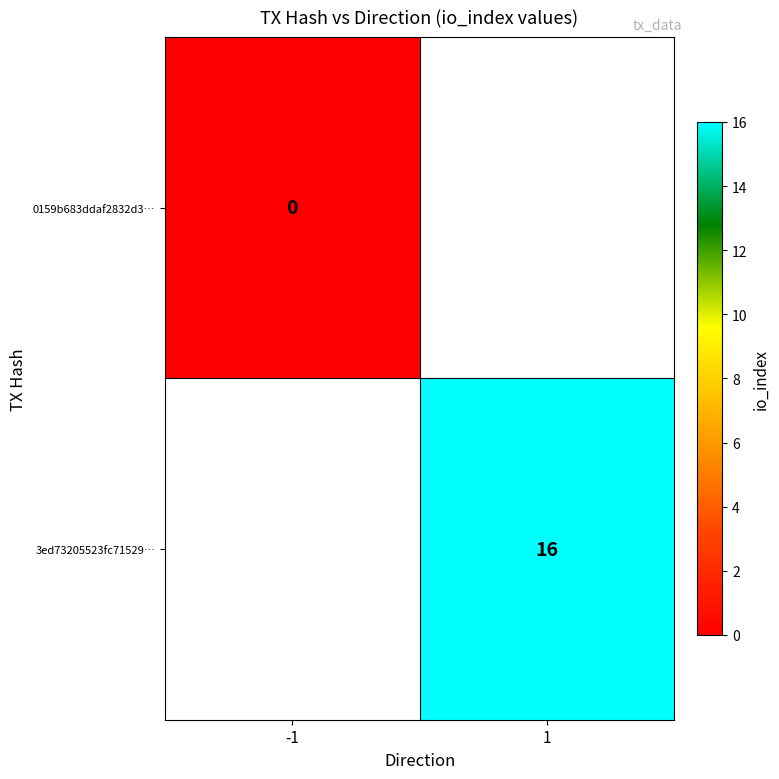

At how many categories does at least one series exceed 15?

1